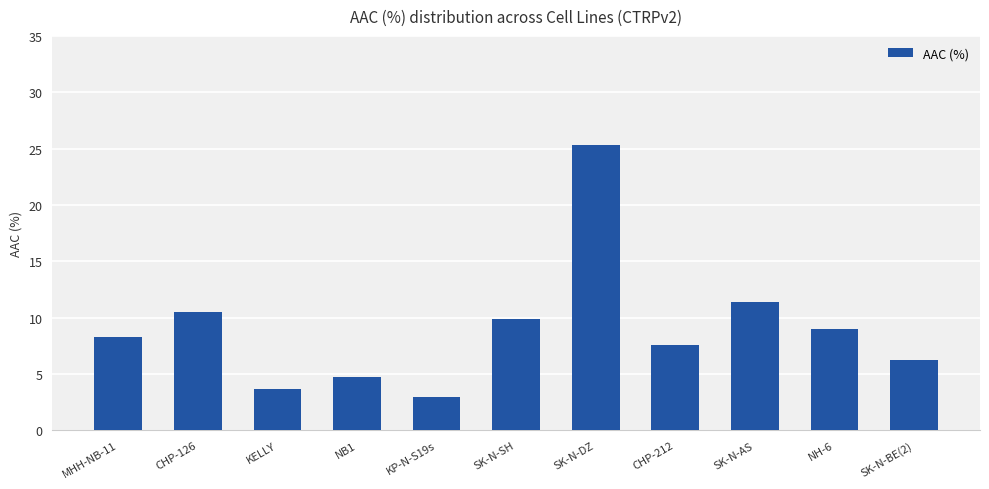

What is the sum of all values?

99.5